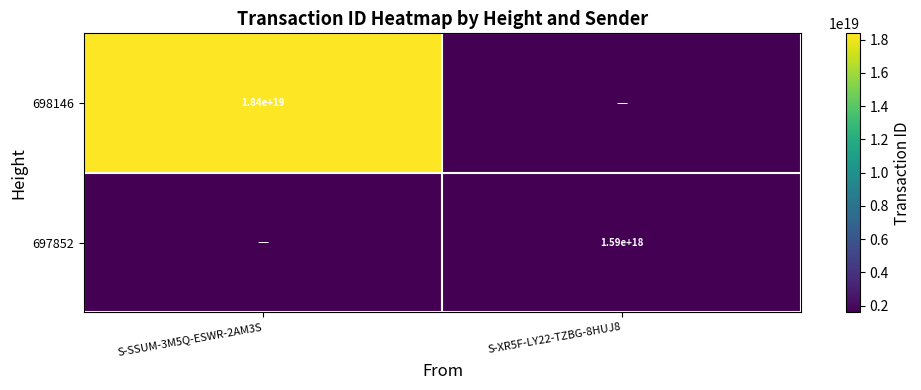

Is it true that 697852 equals 830235894712871808 at S-XR5F-LY22-TZBG-8HUJ8?

False